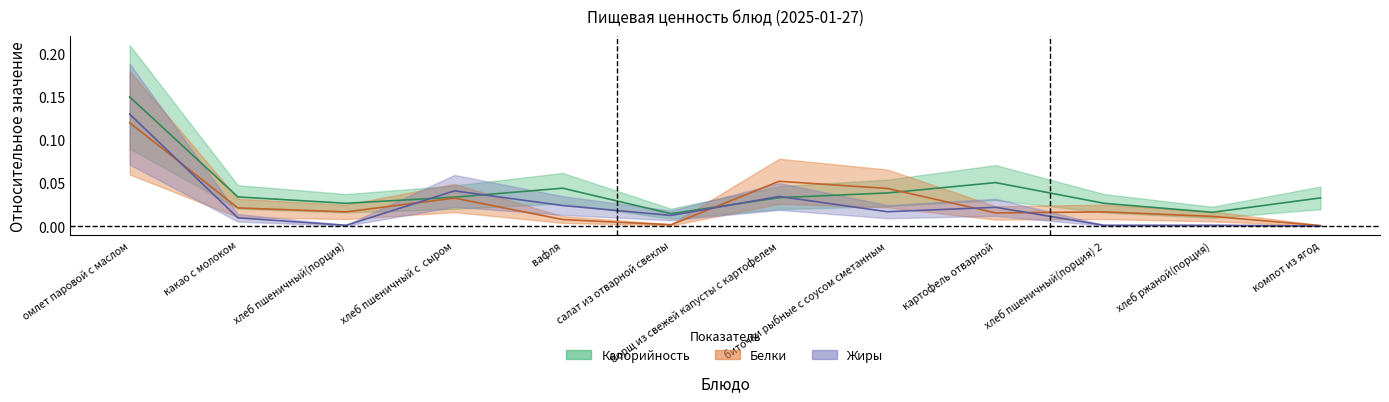

At which category does the chart reach its minimum across all series?

компот из ягод